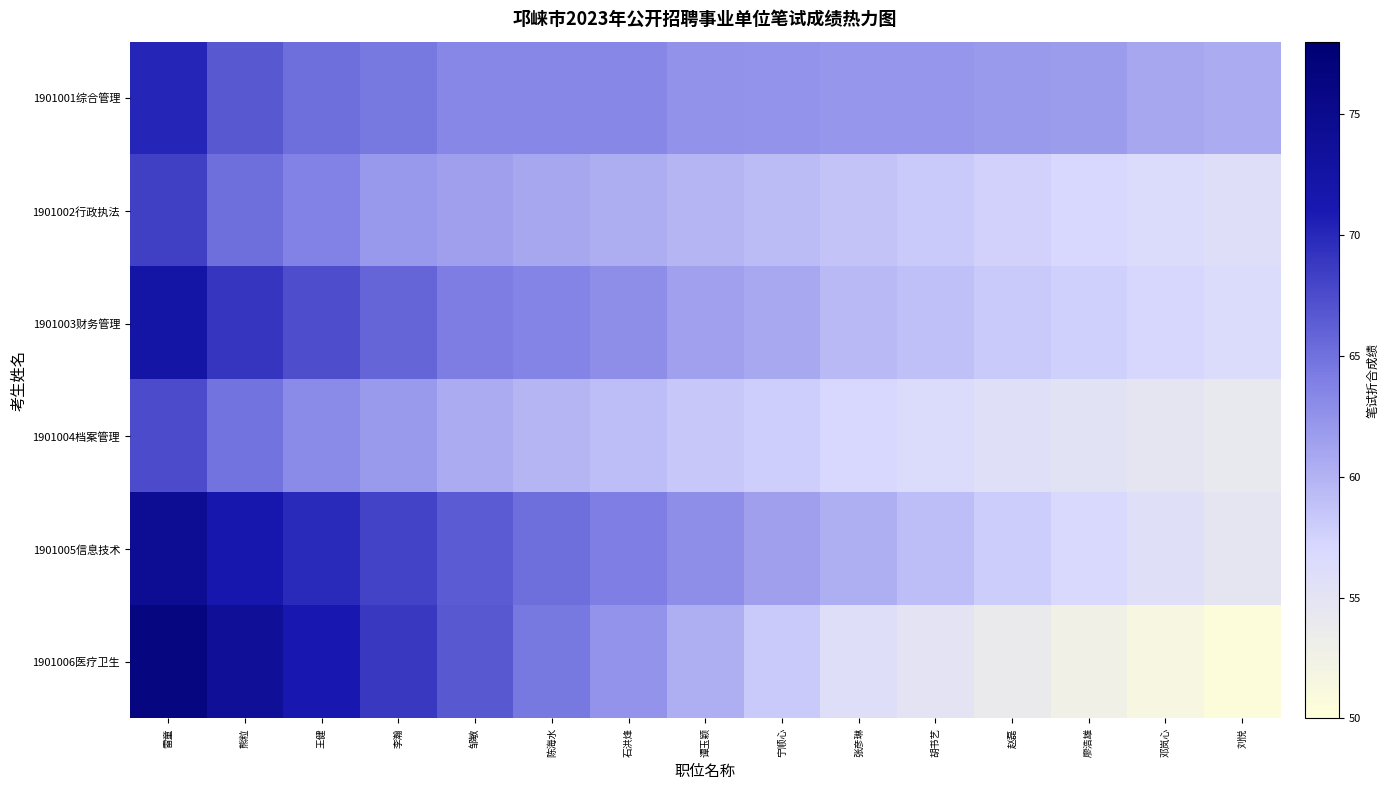

Reading left to right, list all the values displayed in this chart.

1901001综合管理: 雷童=70.2	熊粒=66.7	王健=65.2	李瀚=64.5	邹敏=63.5	陈海水=63.4	石洪烽=63.4	谭玉颖=62.5	宁顺心=62.4	张彦琳=62.2	胡书艺=62.2	赵磊=61.9	廖浩雄=61.8	邓岚心=60.9	刘悦=60.6
1901002行政执法: 雷童=68.3	熊粒=65.2	王健=63.8	李瀚=62.1	邹敏=61.5	陈海水=60.9	石洪烽=60.4	谭玉颖=59.8	宁顺心=59.3	张彦琳=58.7	胡书艺=58.2	赵磊=57.6	廖浩雄=57.1	邓岚心=56.5	刘悦=56.0
1901003财务管理: 雷童=72.4	熊粒=69.1	王健=67.3	李瀚=65.8	邹敏=64.2	陈海水=63.6	石洪烽=62.9	谭玉颖=61.4	宁顺心=60.8	张彦琳=59.5	胡书艺=58.9	赵磊=58.3	廖浩雄=57.7	邓岚心=57.2	刘悦=56.6
1901004档案管理: 雷童=67.5	熊粒=64.8	王健=63.2	李瀚=61.9	邹敏=60.5	陈海水=59.8	石洪烽=59.1	谭玉颖=58.4	宁顺心=57.8	张彦琳=57.1	胡书艺=56.5	赵磊=55.9	廖浩雄=55.3	邓岚心=54.8	刘悦=54.2
1901005信息技术: 雷童=74.2	熊粒=71.5	王健=69.8	李瀚=68.1	邹敏=66.5	陈海水=65.2	石洪烽=64.0	谭玉颖=62.8	宁顺心=61.5	张彦琳=60.3	胡书艺=59.1	赵磊=57.9	廖浩雄=56.8	邓岚心=55.7	刘悦=54.6
1901006医疗卫生: 雷童=76.3	熊粒=73.8	王健=71.2	李瀚=68.9	邹敏=66.7	陈海水=64.5	石洪烽=62.4	谭玉颖=60.3	宁顺心=58.2	张彦琳=56.1	胡书艺=55.0	赵磊=53.9	廖浩雄=52.8	邓岚心=51.7	刘悦=50.6